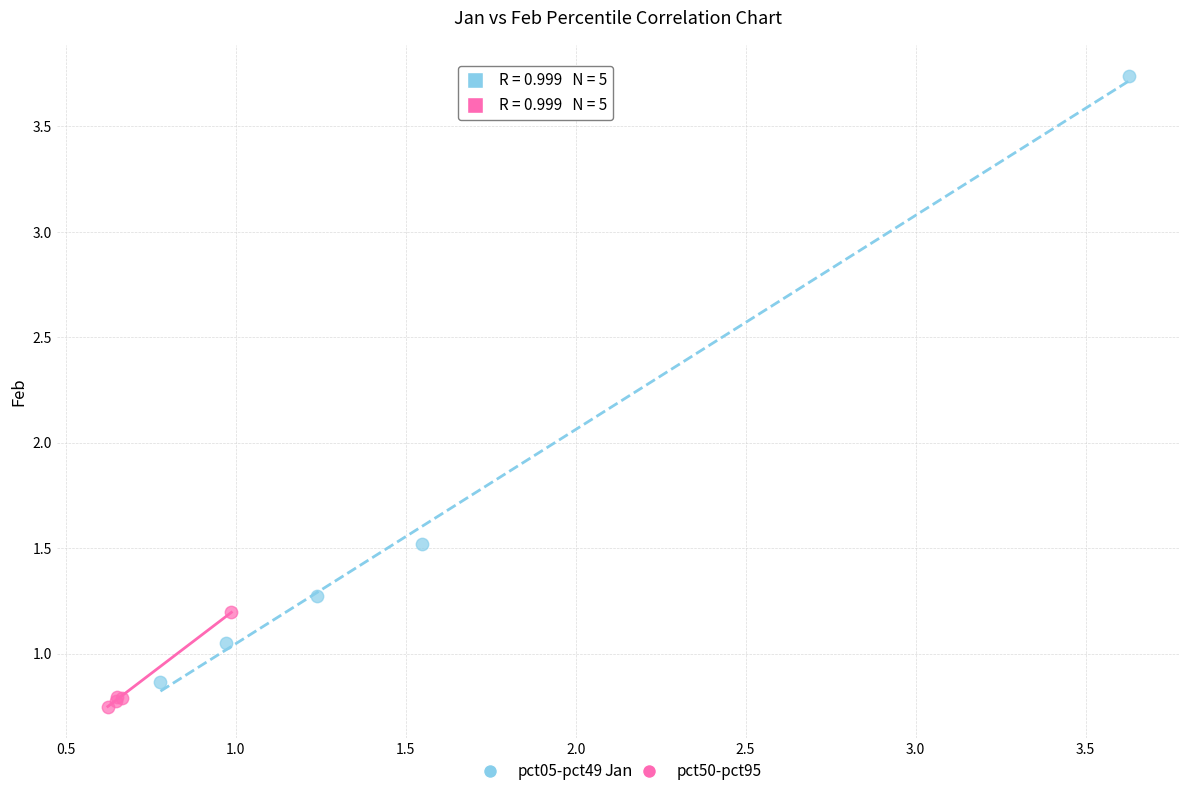

Which series reaches the maximum Y coordinate?

pct05-pct49